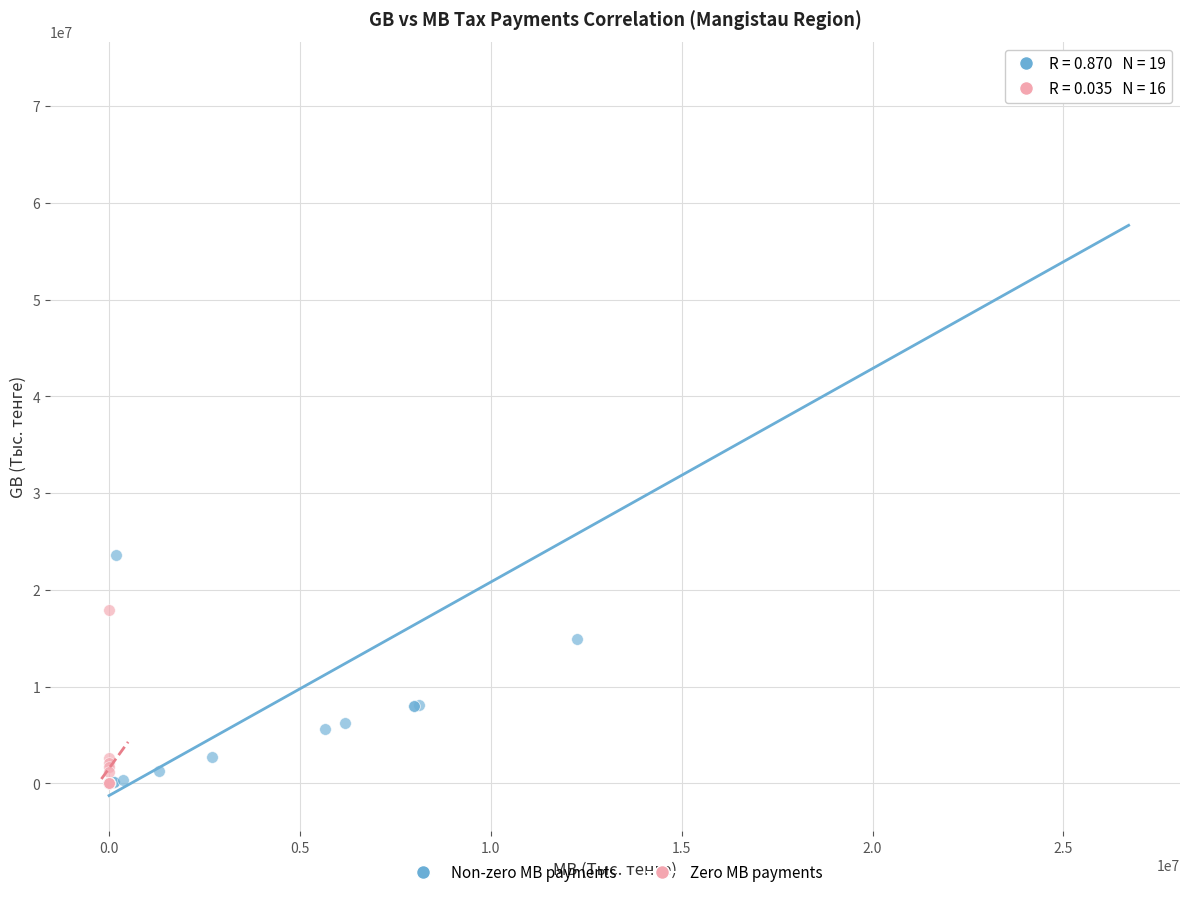

Which series has the largest Y range (max minus min)?

Non-zero MB payments